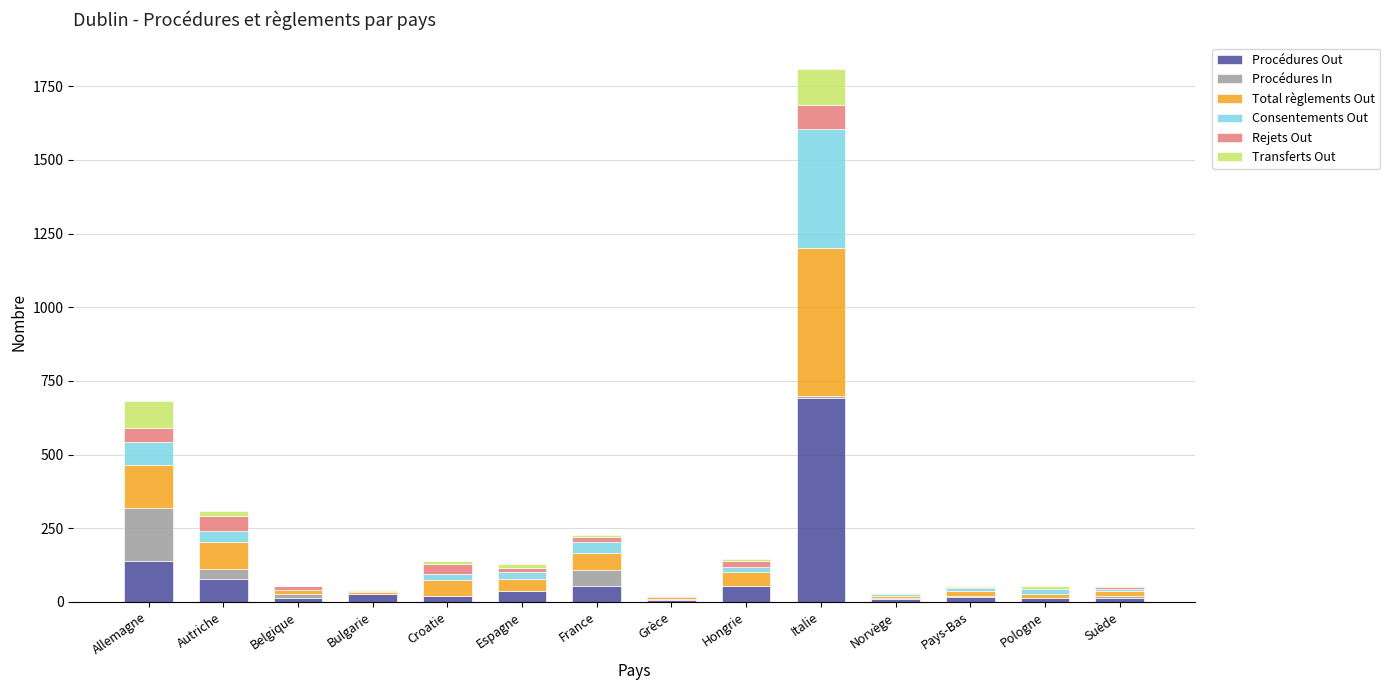

What is the maximum value for Procédures Out?

691